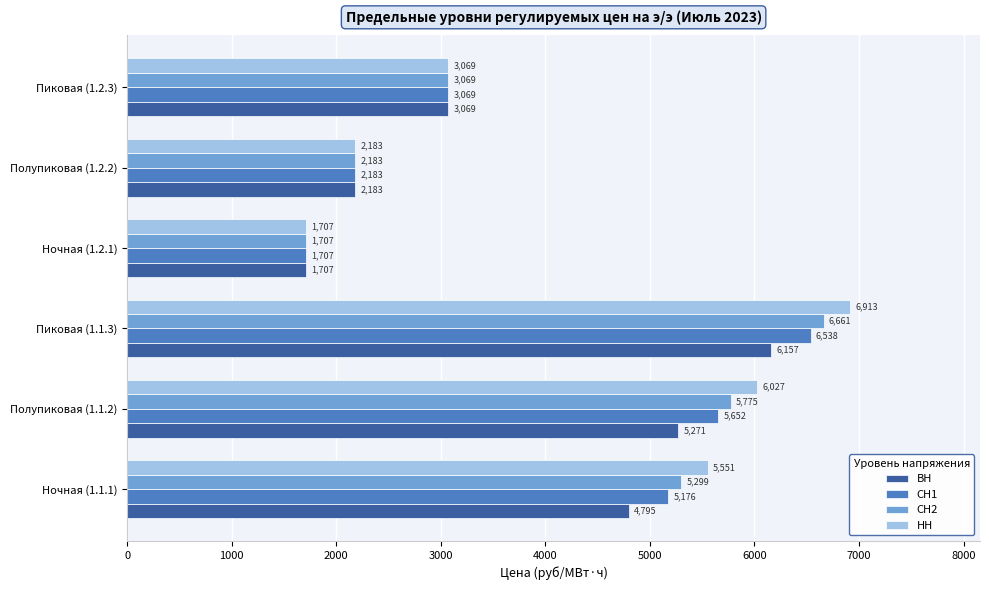

Which label corresponds to the smallest value in the chart?

Ночная (1.2.1)